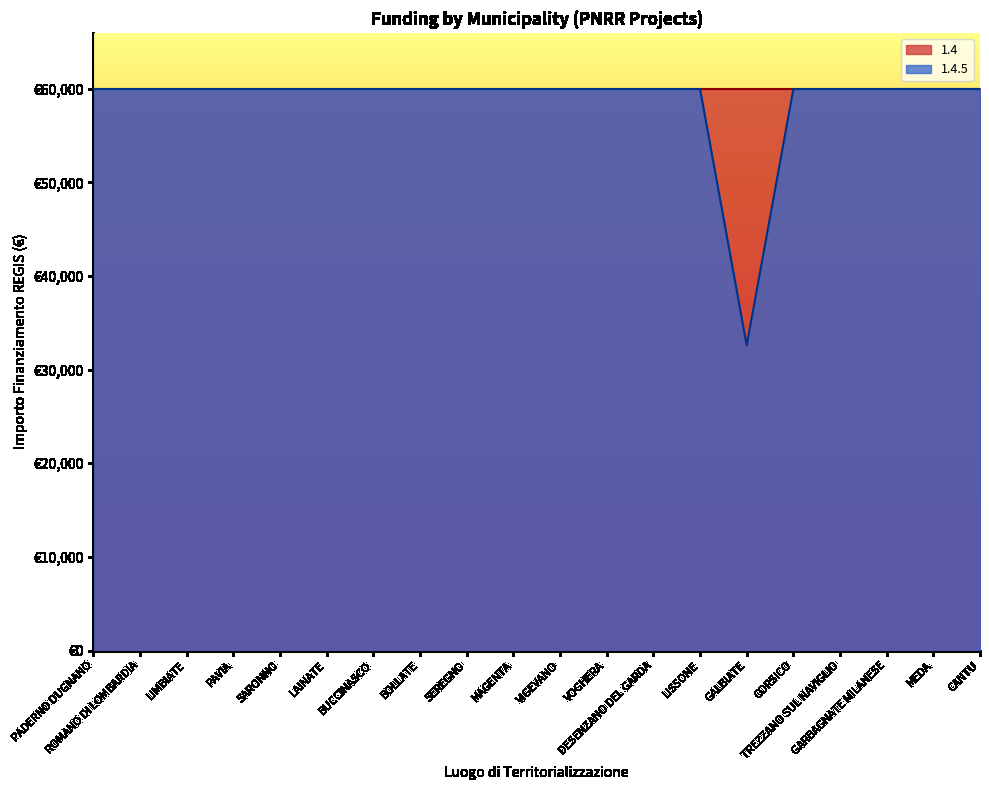

The value at PADERNO DUGNANO is 89281. True or false?

False